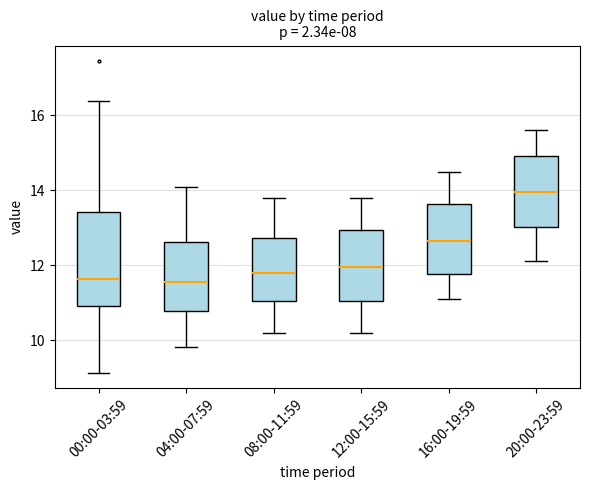

Reading left to right, transcribe this box plot: for each box, give where its median line is, the range the box spans, and where its two whiskers end, as read against the y-axis. The values are not printed on the chart, so give them approximately, as read against the axis.

00:00-03:59: median 11.6, box 11.0 to 13.4, whiskers 9.2 to 16.4
04:00-07:59: median 11.6, box 10.8 to 12.6, whiskers 9.8 to 14.2
08:00-11:59: median 11.8, box 11.0 to 12.8, whiskers 10.2 to 13.8
12:00-15:59: median 12.0, box 11.0 to 13.0, whiskers 10.2 to 13.8
16:00-19:59: median 12.6, box 11.8 to 13.6, whiskers 11.2 to 14.6
20:00-23:59: median 14.0, box 13.0 to 15.0, whiskers 12.2 to 15.6